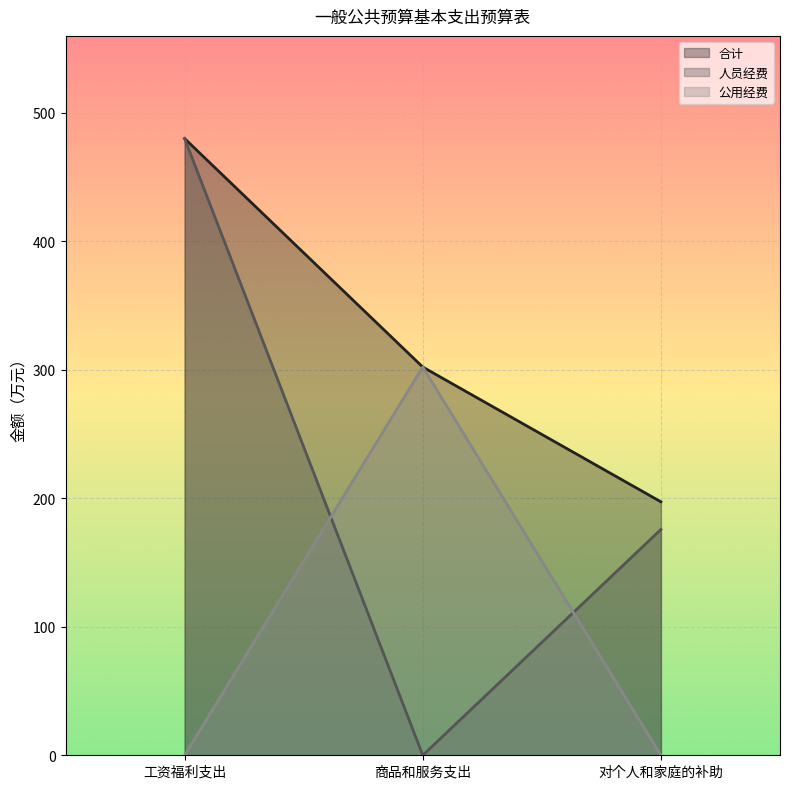

The 公用经费 series shows 302.2 at 商品和服务支出. True or false?

True